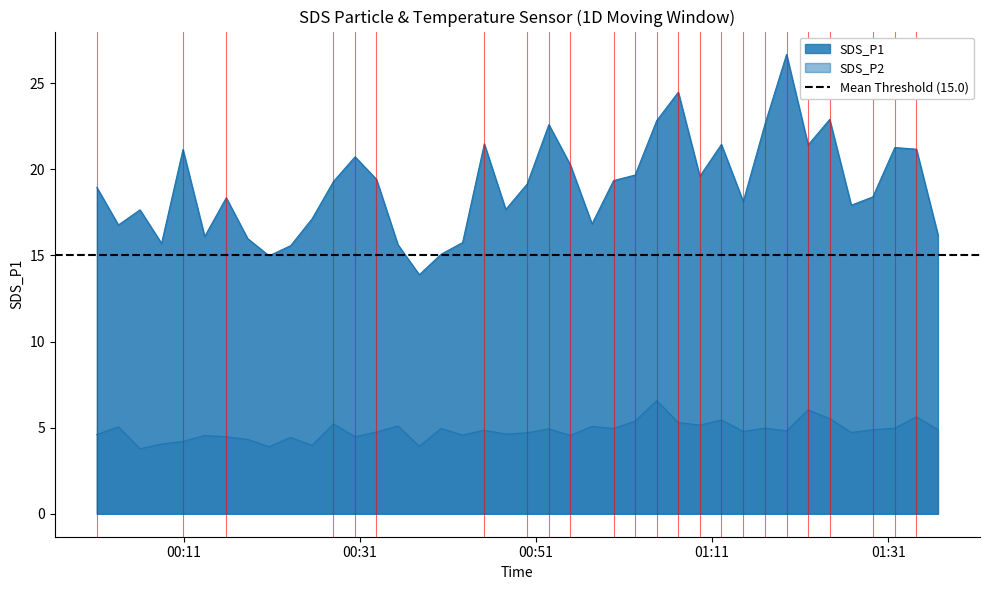

True or false: SDS_P2 has more than 1 points higher than both neighbors.

True